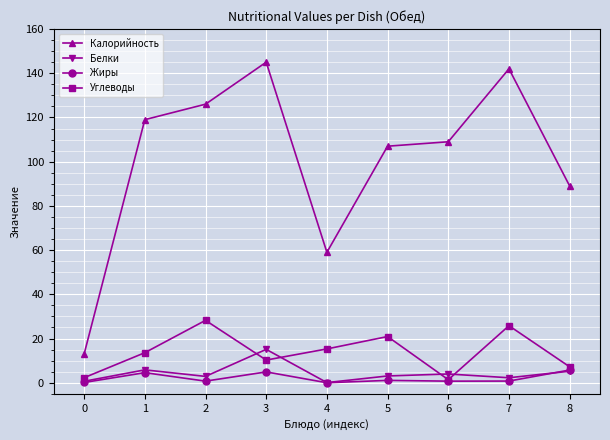

Which series has the widest spread of values?

Калорийность